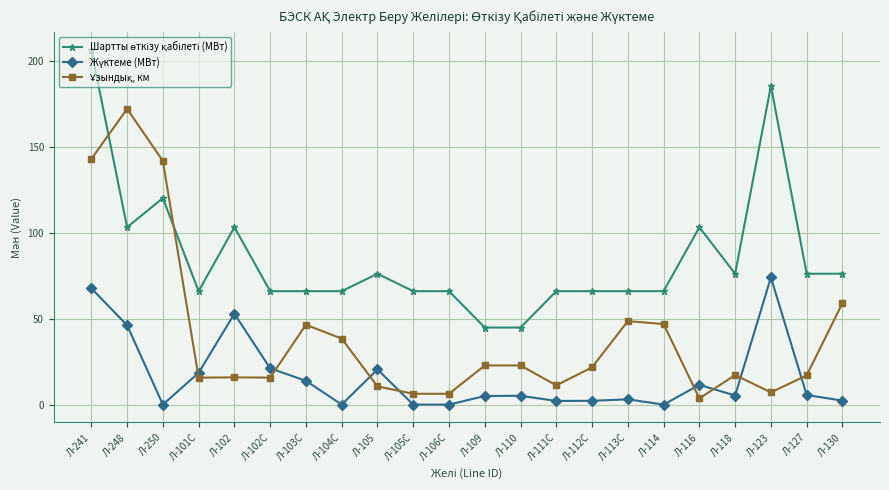

Count the number of data series in this chart.

3